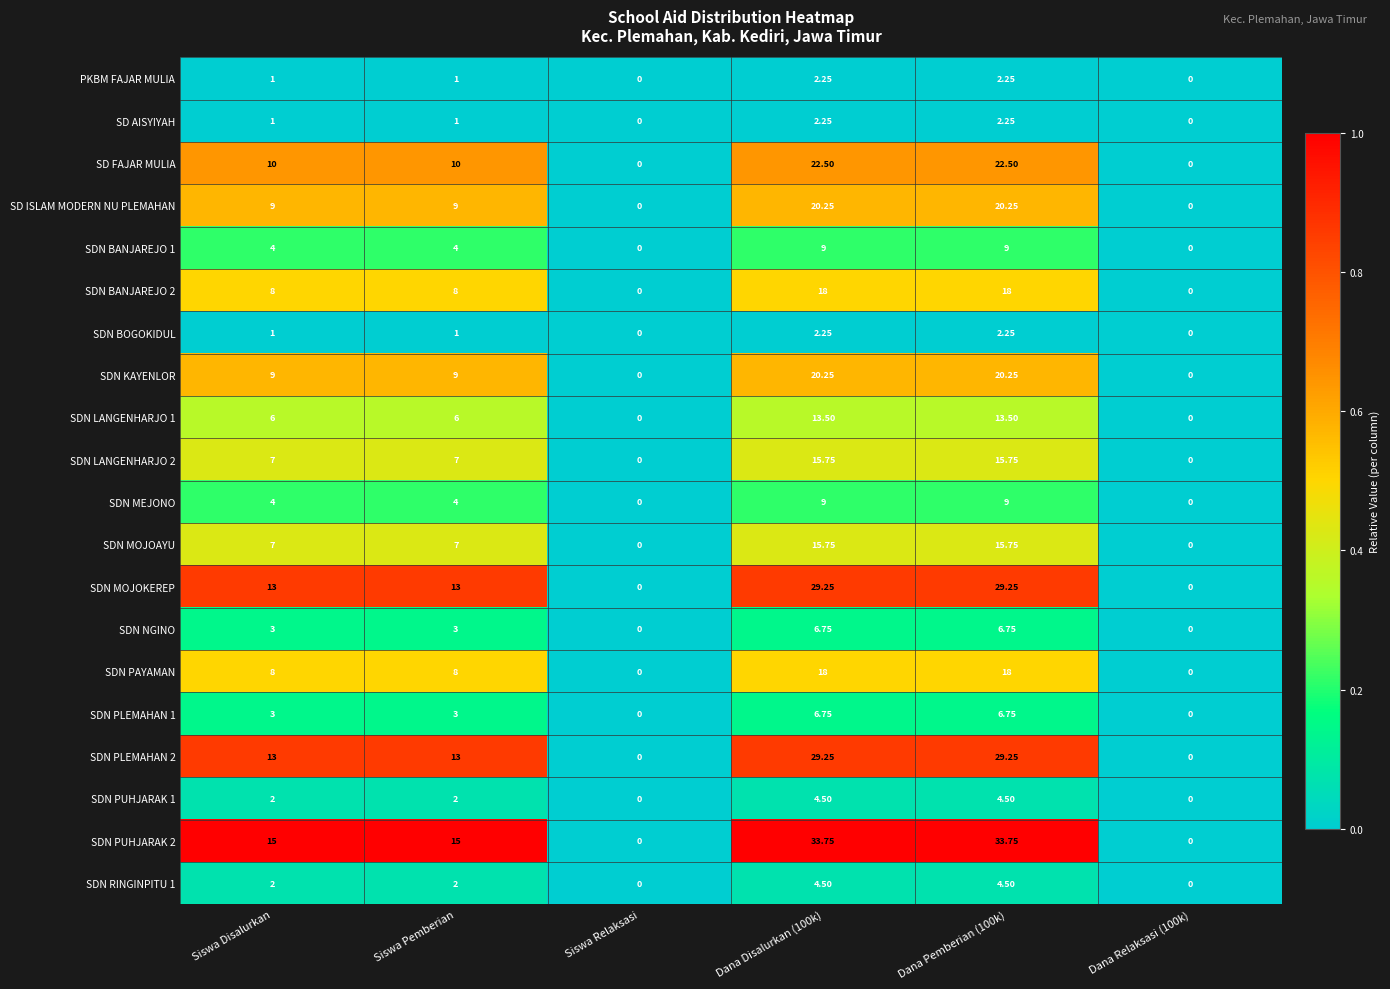

Which series has the widest spread of values?

SDN PUHJARAK 2